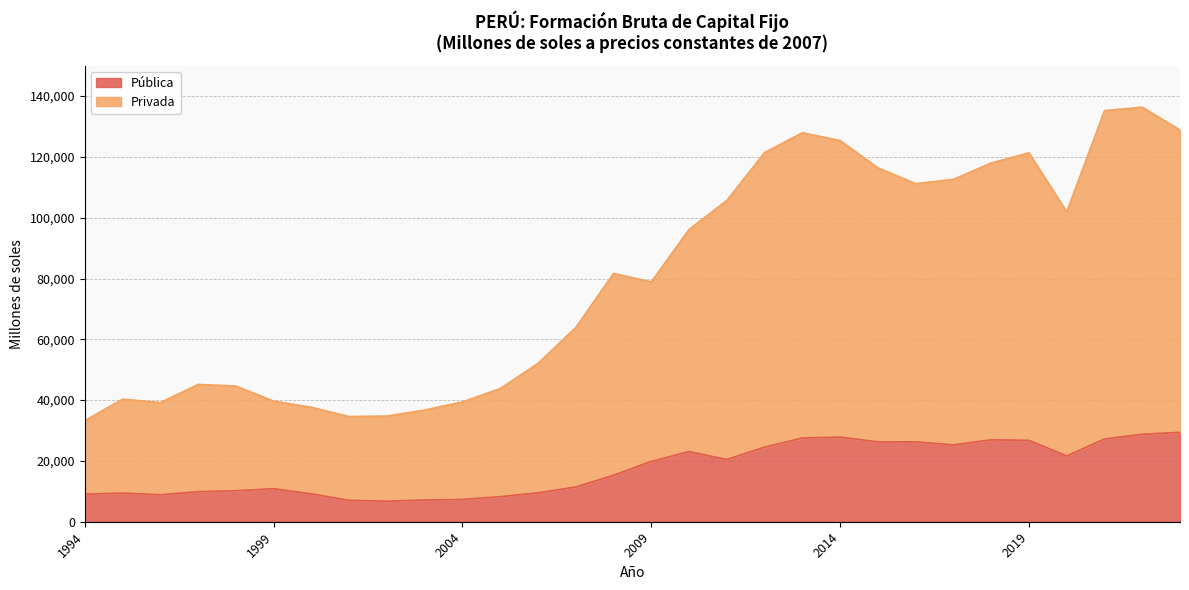

Where is the first local maximum for Privada?

1995